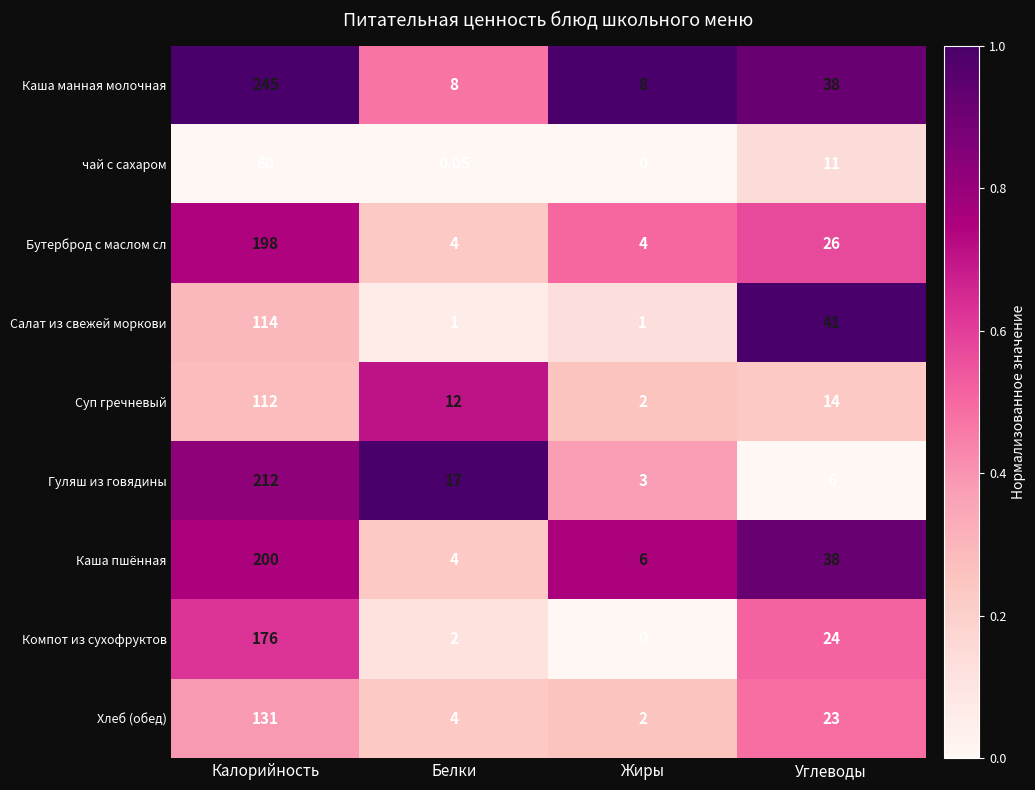

Which series has the largest range (max minus min)?

Каша манная молочная